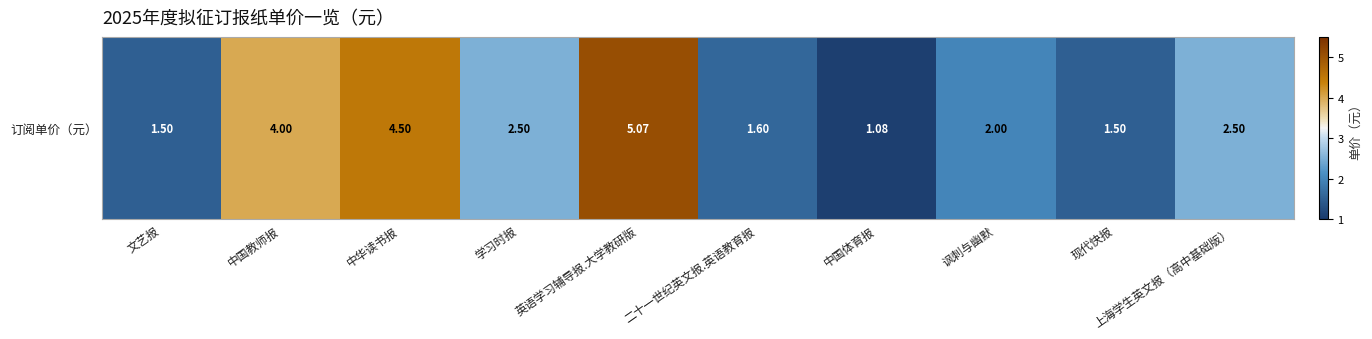

Count the number of categories in the chart.

10